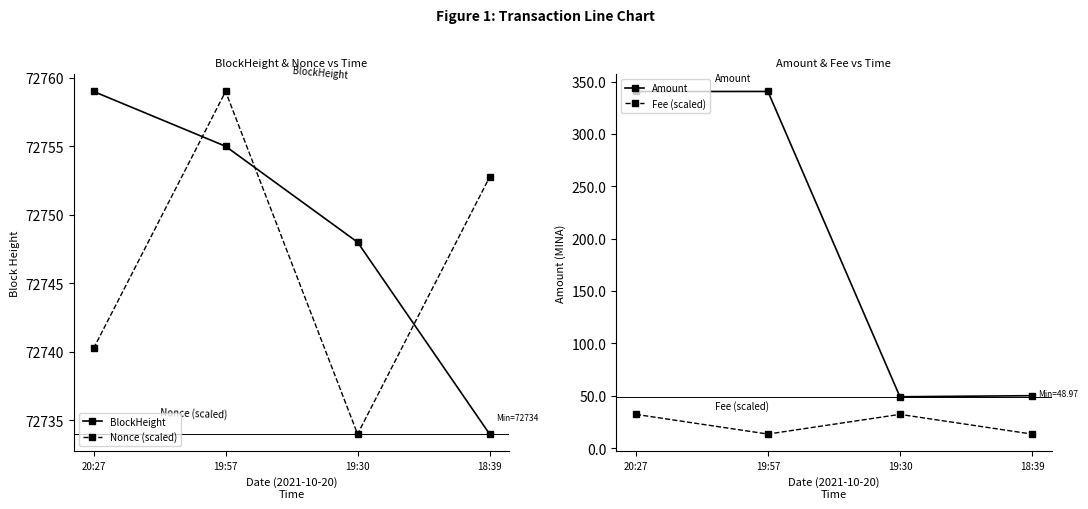

Reading left to right, extract all data points from this chart.

BlockHeight: 20:27=72759.0	19:57=72755.0	19:30=72748.0	18:39=72734.0
Nonce (scaled): 20:27=72740.2	19:57=72759.0	19:30=72734.0	18:39=72752.8
Amount: 20:27=340.6	19:57=340.6	19:30=49.0	18:39=50.0
Fee (scaled): 20:27=32.1	19:57=13.3	19:30=32.1	18:39=13.3